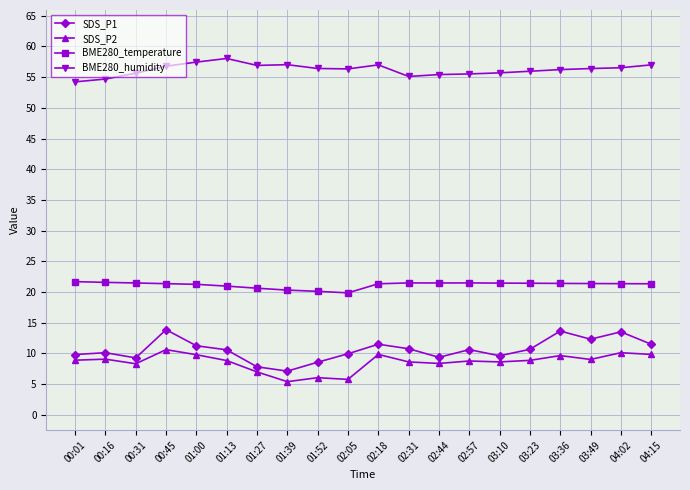

True or false: BME280_humidity and SDS_P1 cross at least once.

False